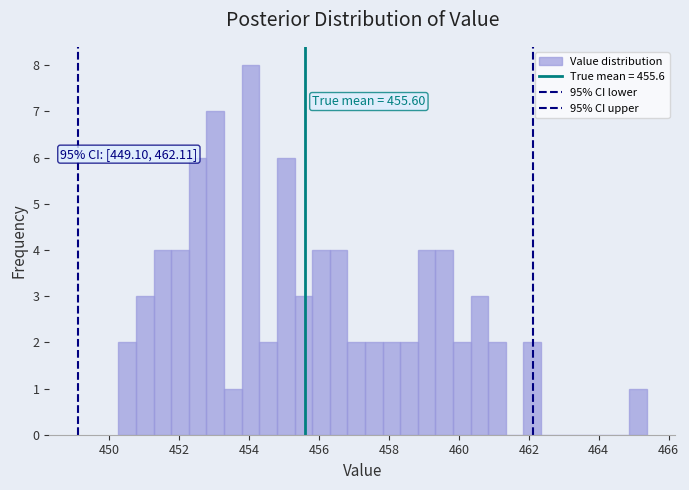

Read against the x-axis, roughly where is the centre of the tallest bar?

454.0